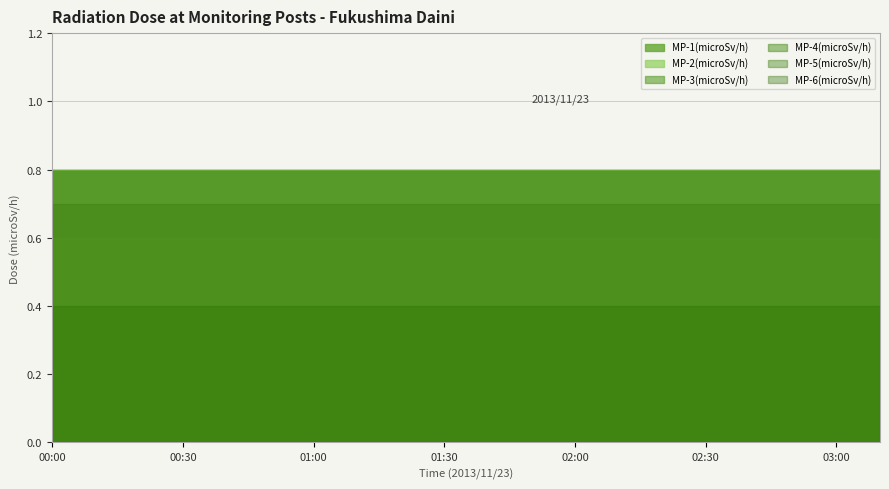

What is the maximum value shown in the chart?

0.8